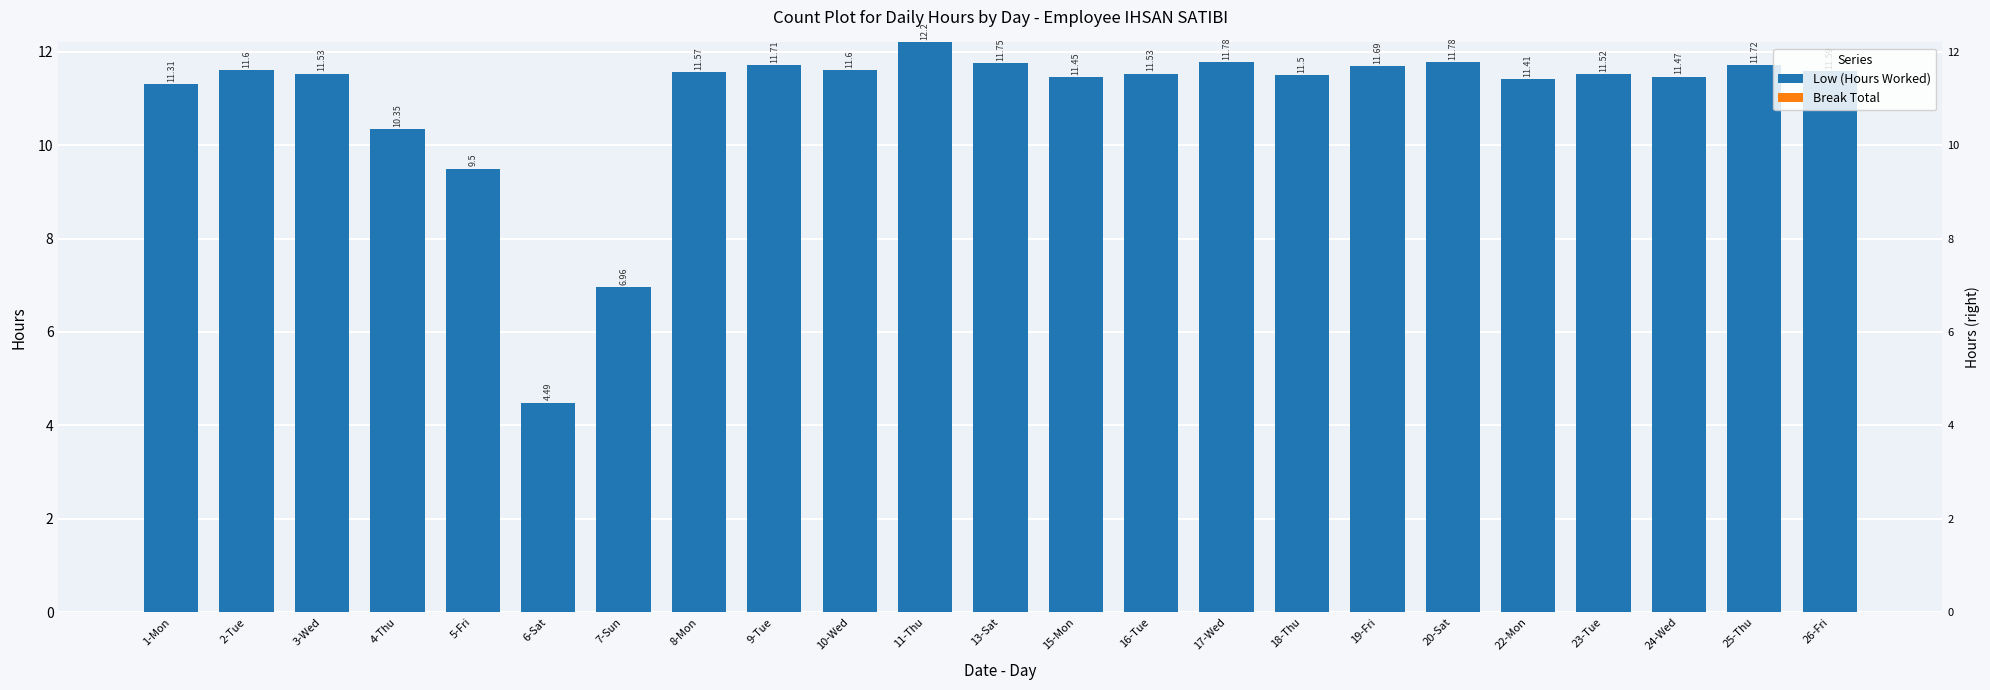

Reading right to left, what are all the values shown in this chart?

Low (Hours Worked): 26-Fri=11.6	25-Thu=11.7	24-Wed=11.5	23-Tue=11.5	22-Mon=11.4	20-Sat=11.8	19-Fri=11.7	18-Thu=11.5	17-Wed=11.8	16-Tue=11.5	15-Mon=11.4	13-Sat=11.8	11-Thu=12.2	10-Wed=11.6	9-Tue=11.7	8-Mon=11.6	7-Sun=7.0	6-Sat=4.5	5-Fri=9.5	4-Thu=10.3	3-Wed=11.5	2-Tue=11.6	1-Mon=11.3
Break Total: 26-Fri=0.0	25-Thu=0.0	24-Wed=0.0	23-Tue=0.0	22-Mon=0.0	20-Sat=0.0	19-Fri=0.0	18-Thu=0.0	17-Wed=0.0	16-Tue=0.0	15-Mon=0.0	13-Sat=0.0	11-Thu=0.0	10-Wed=0.0	9-Tue=0.0	8-Mon=0.0	7-Sun=0.0	6-Sat=0.0	5-Fri=0.0	4-Thu=0.0	3-Wed=0.0	2-Tue=0.0	1-Mon=0.0